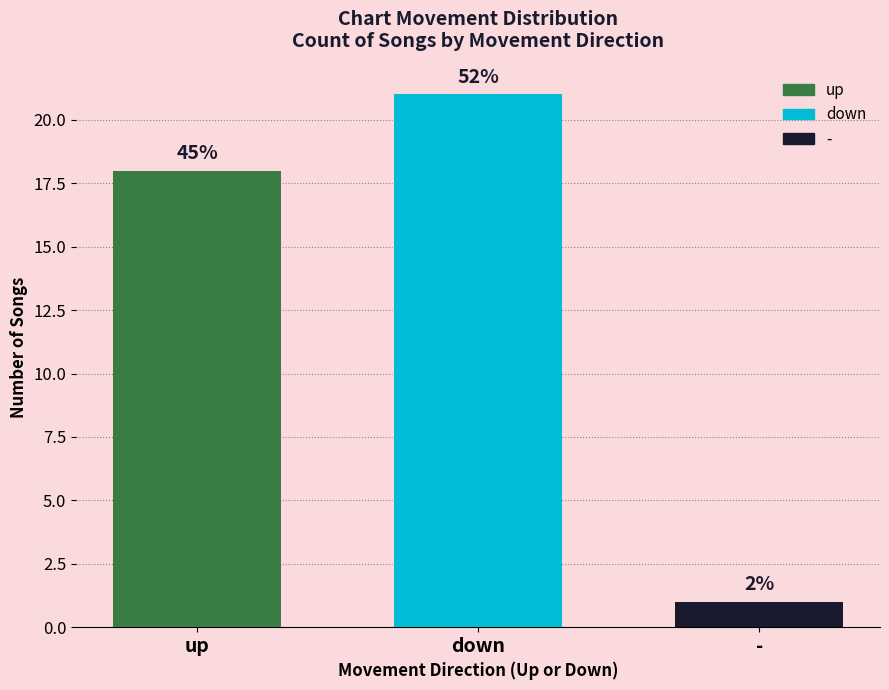

Are the bars horizontal?

No